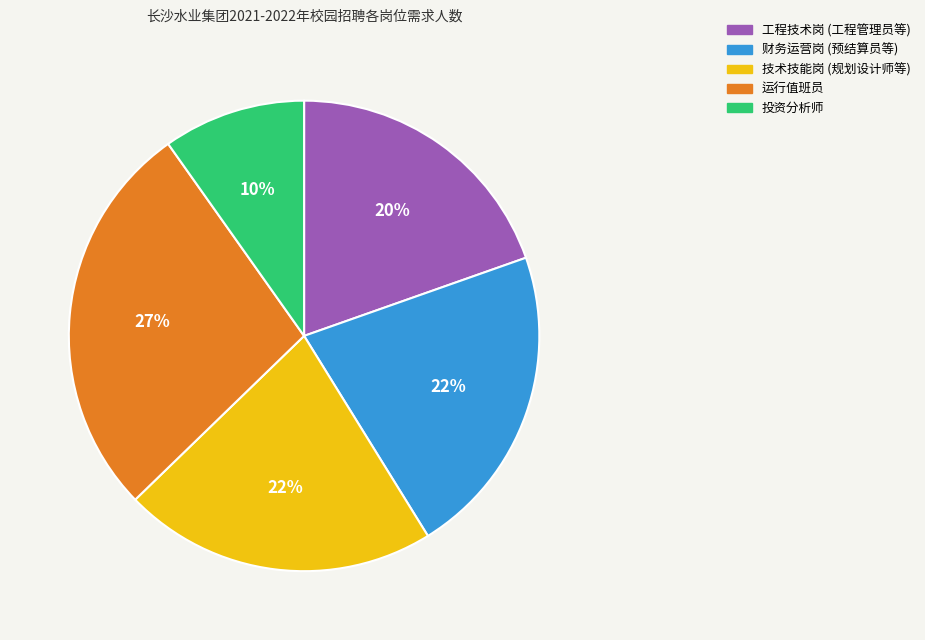

Is there any slice that represents more than half of the pie?

No